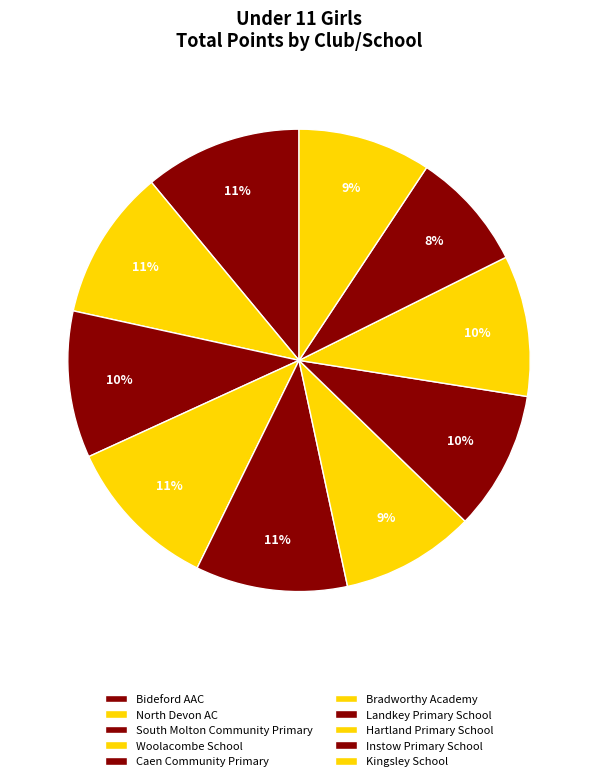

How many segments does this pie chart have?

10